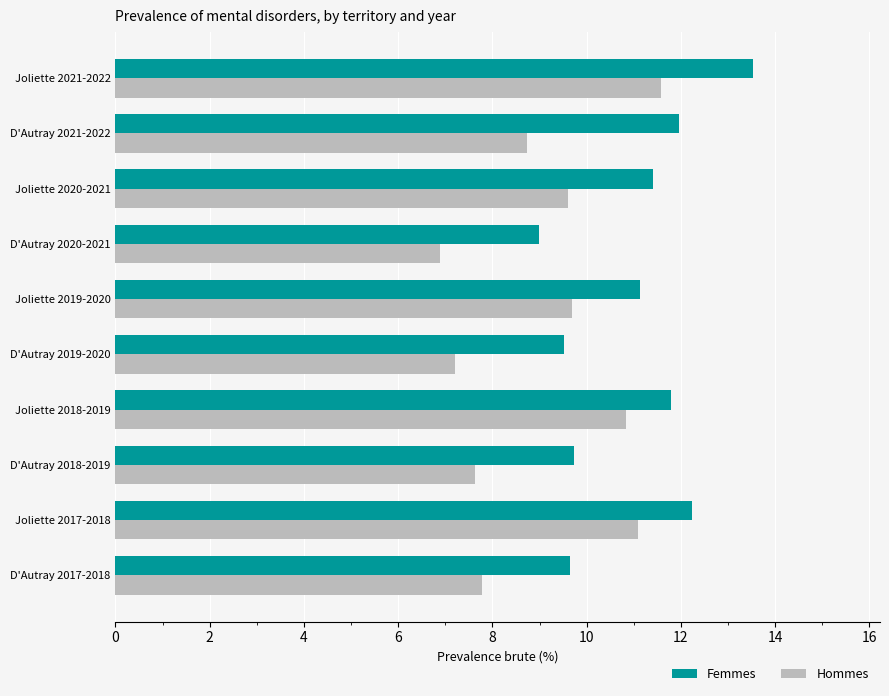

At which category is the sum across all series the highest?

Joliette 2021-2022